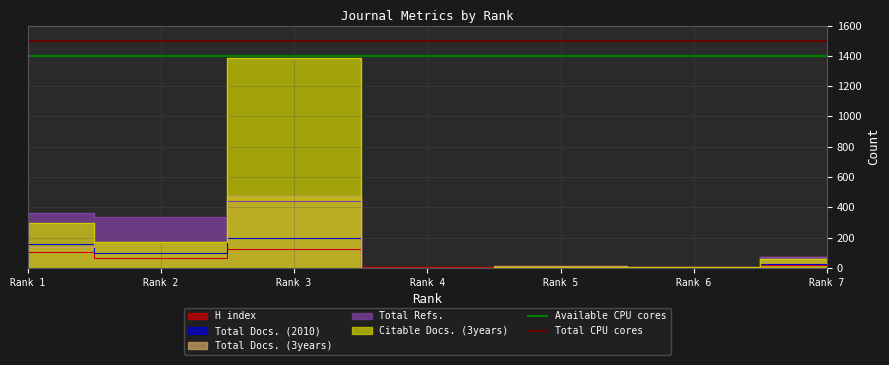

What is the average value of the Available CPU cores series?

1400